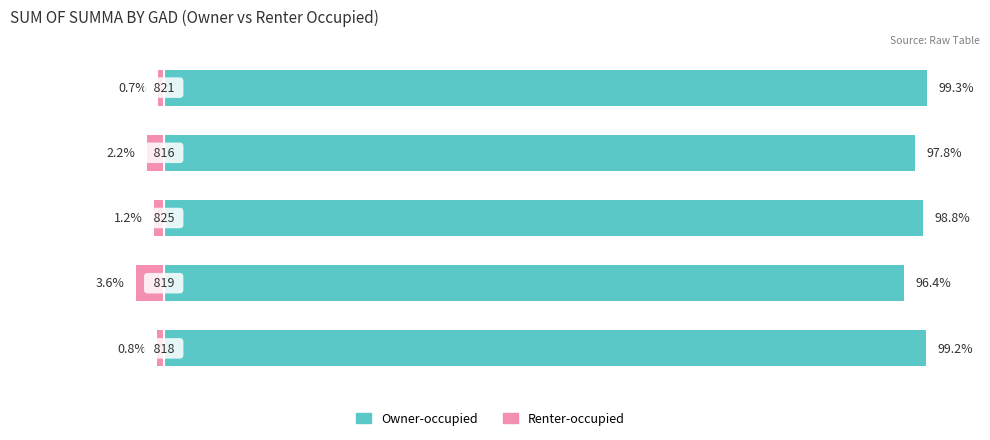

The value of Renter-occupied at 2 is -1.8. True or false?

False